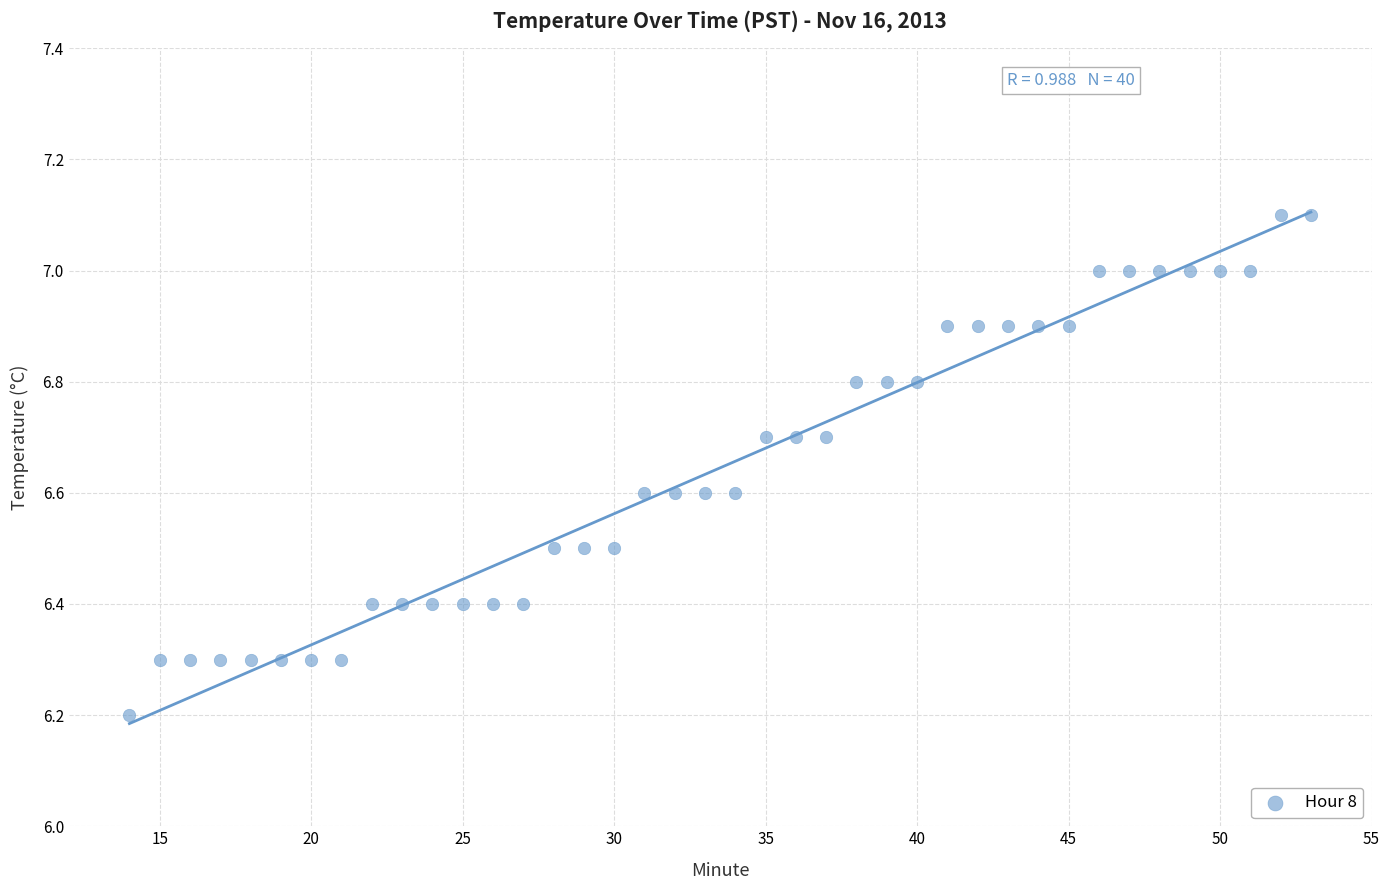

What Y value in the scatter plot is closest to 6?

6.2